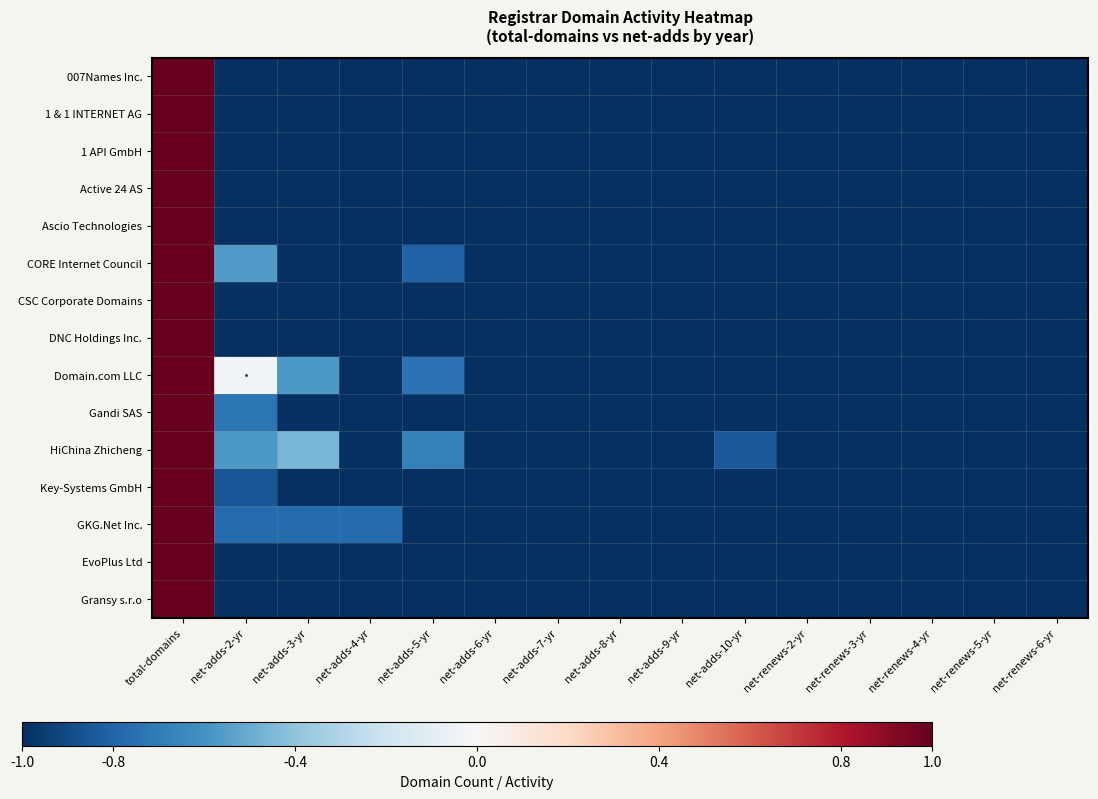

Which series has the largest total across all categories?

Domain.com LLC